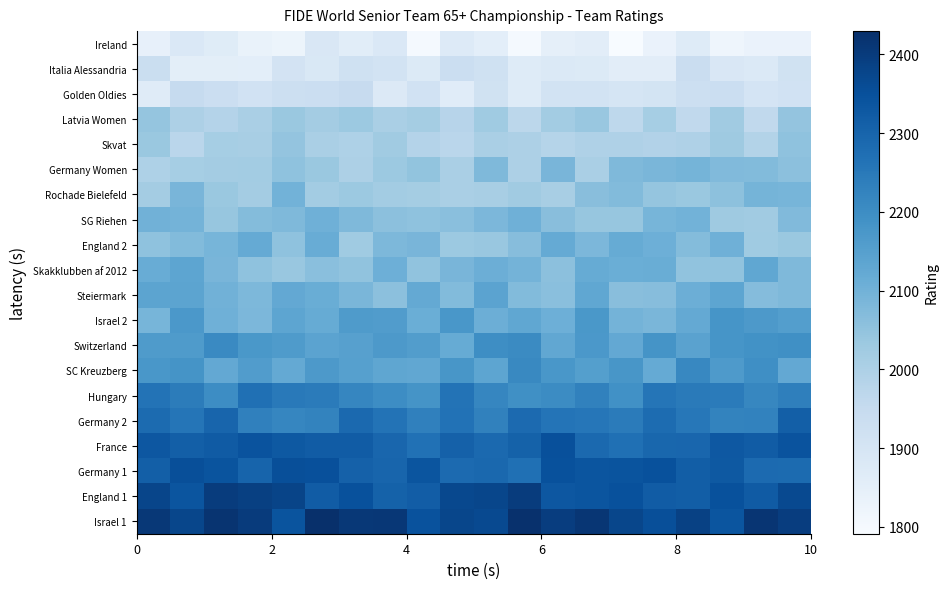

Which series has the widest spread of values?

Ireland